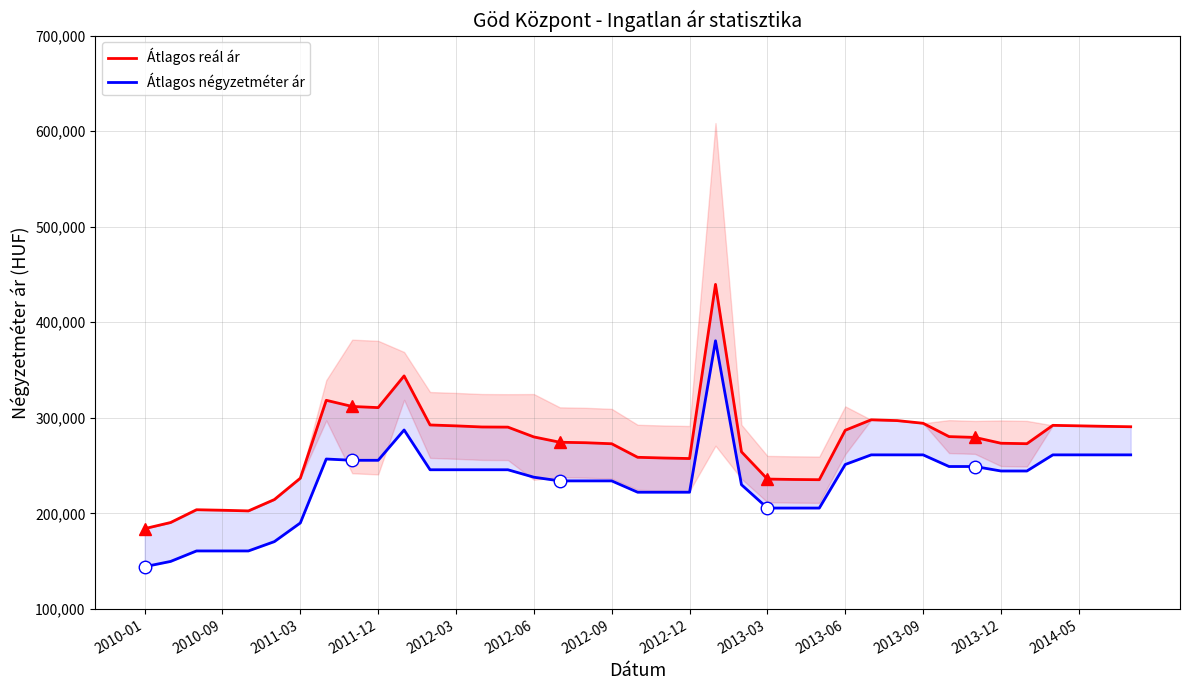

True or false: Átlagos reál ár has more than 2 interior local peaks.

True